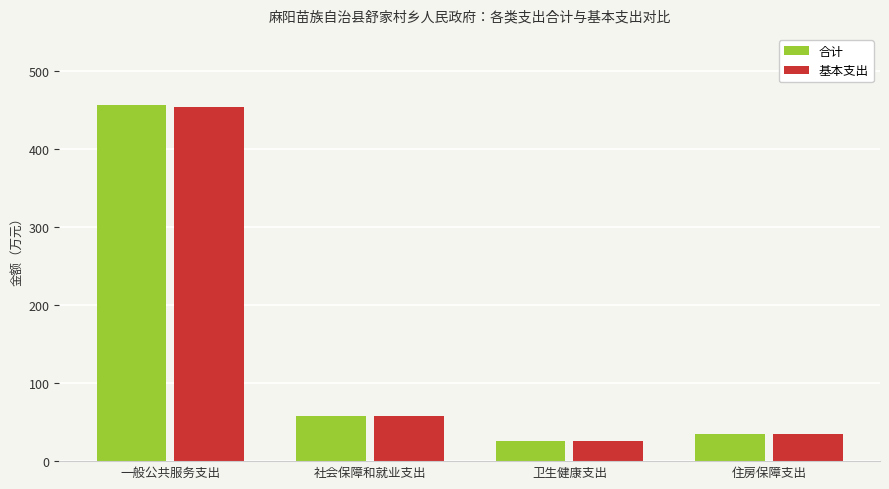

Which series has the widest spread of values?

合计